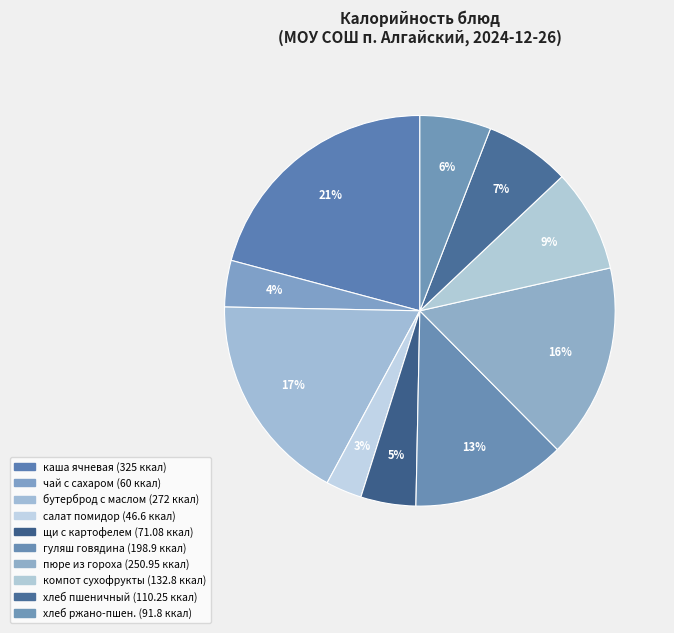

Is there any slice that represents more than half of the pie?

No